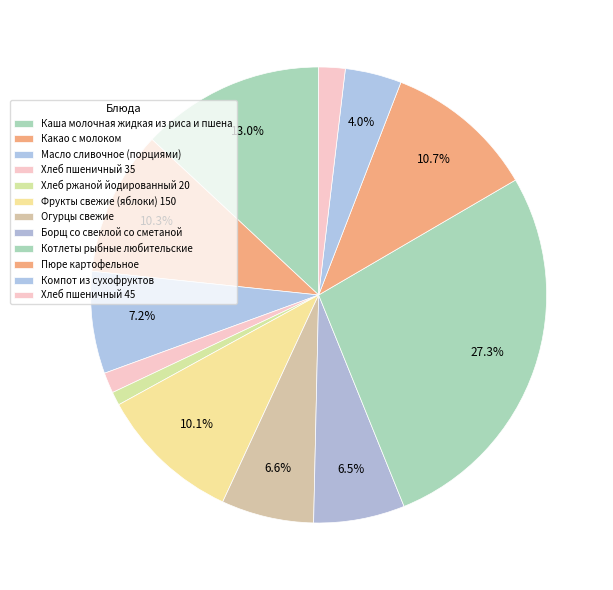

To the nearest percent, what percentage of the pie is Какао с молоком?

10%